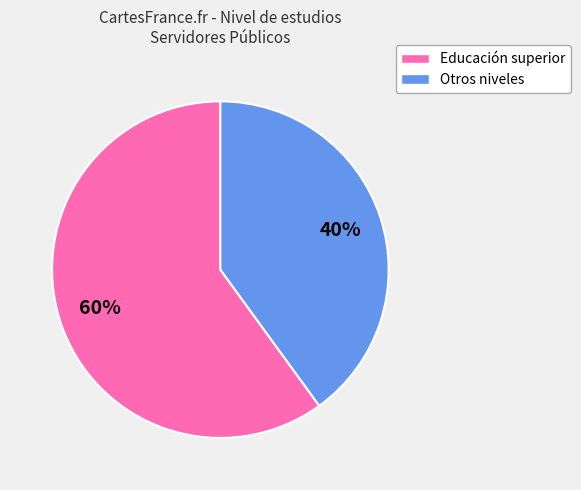

Is there any slice that represents more than half of the pie?

Yes